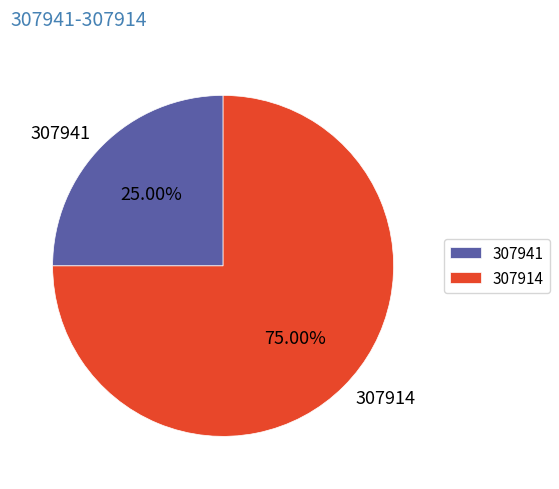

How much of the chart is everything except 307941?

75.0%